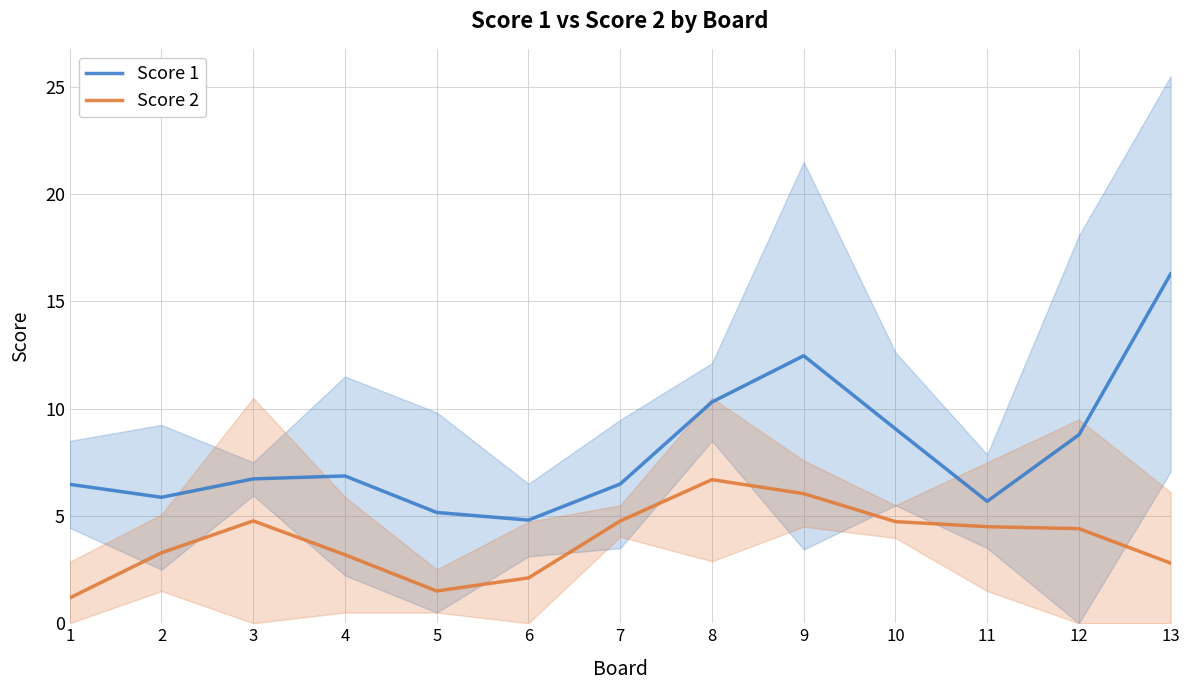

The value of Score 2 at 1 is 1.2. True or false?

True